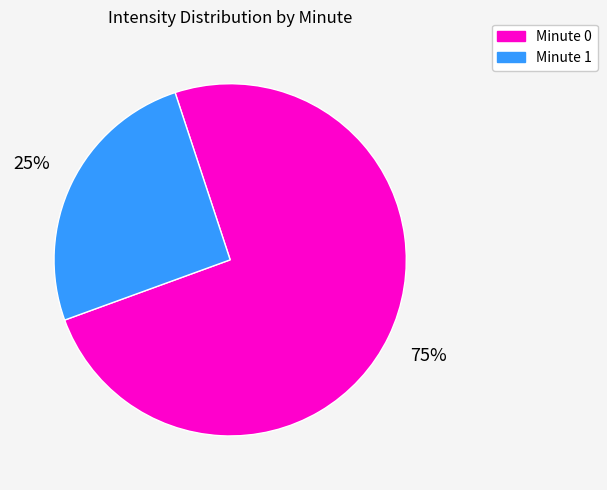

What is the ratio of the value at Minute 1 to the value at Minute 0?

0.3